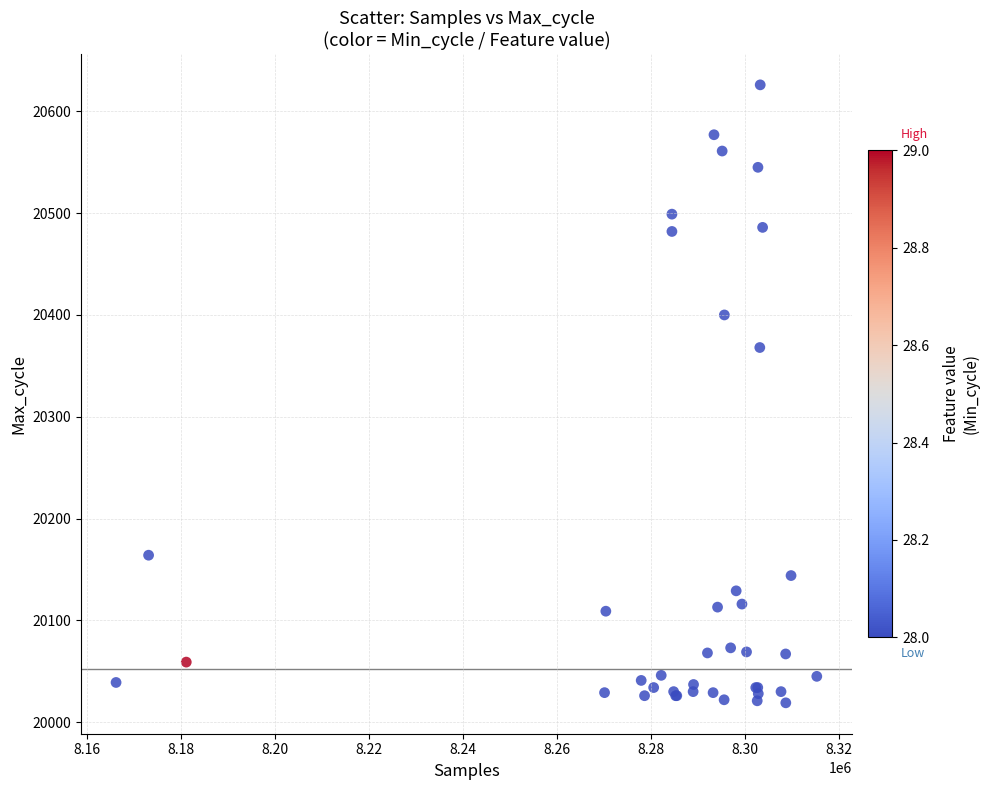

What Y value in the scatter plot is closest to 20322?

20368